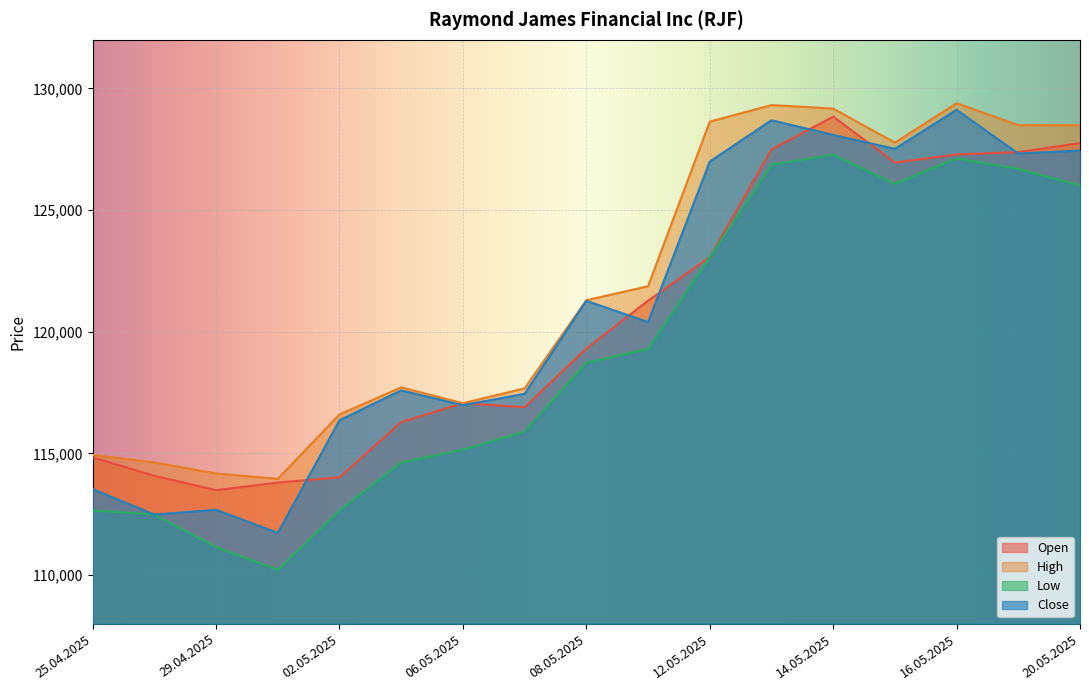

Which series has the largest total across all categories?

High